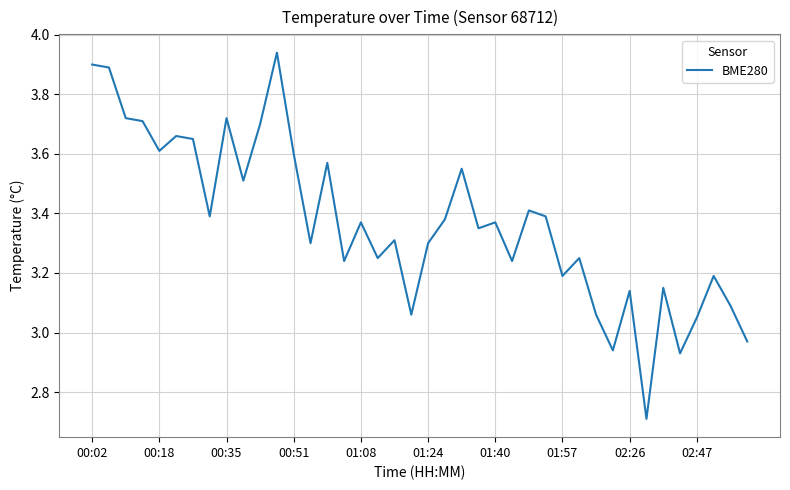

How many lines are shown in the chart?

1